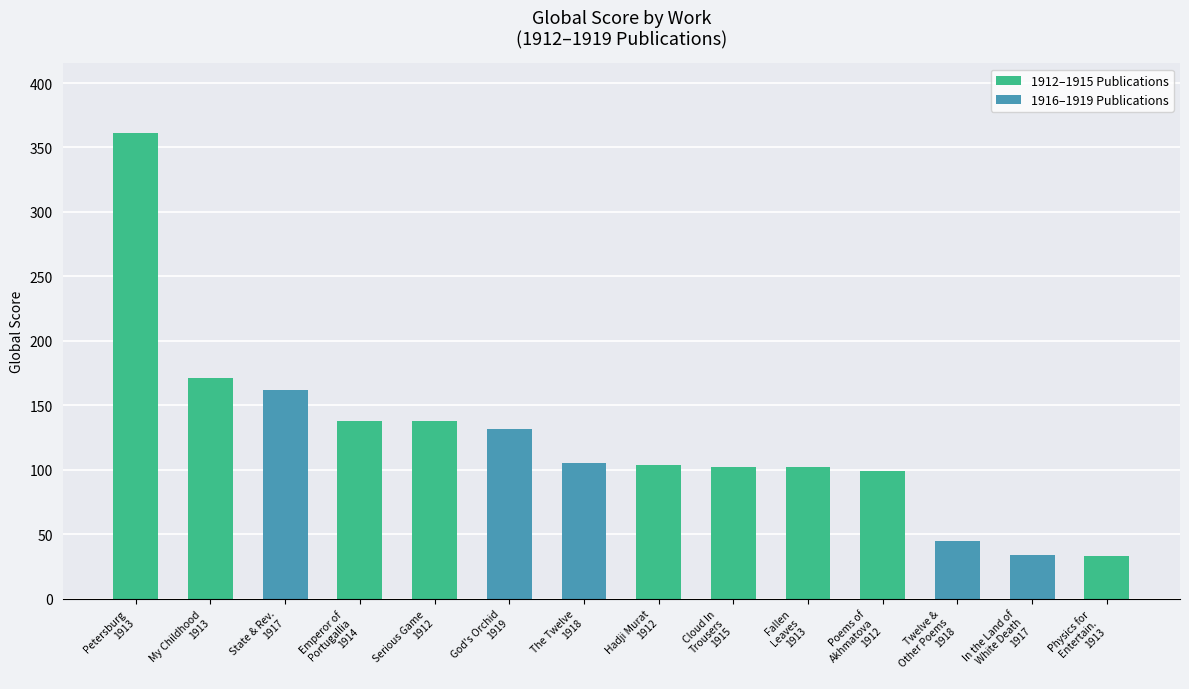

What is the sum of all 1912–1915 Publications values?

1248